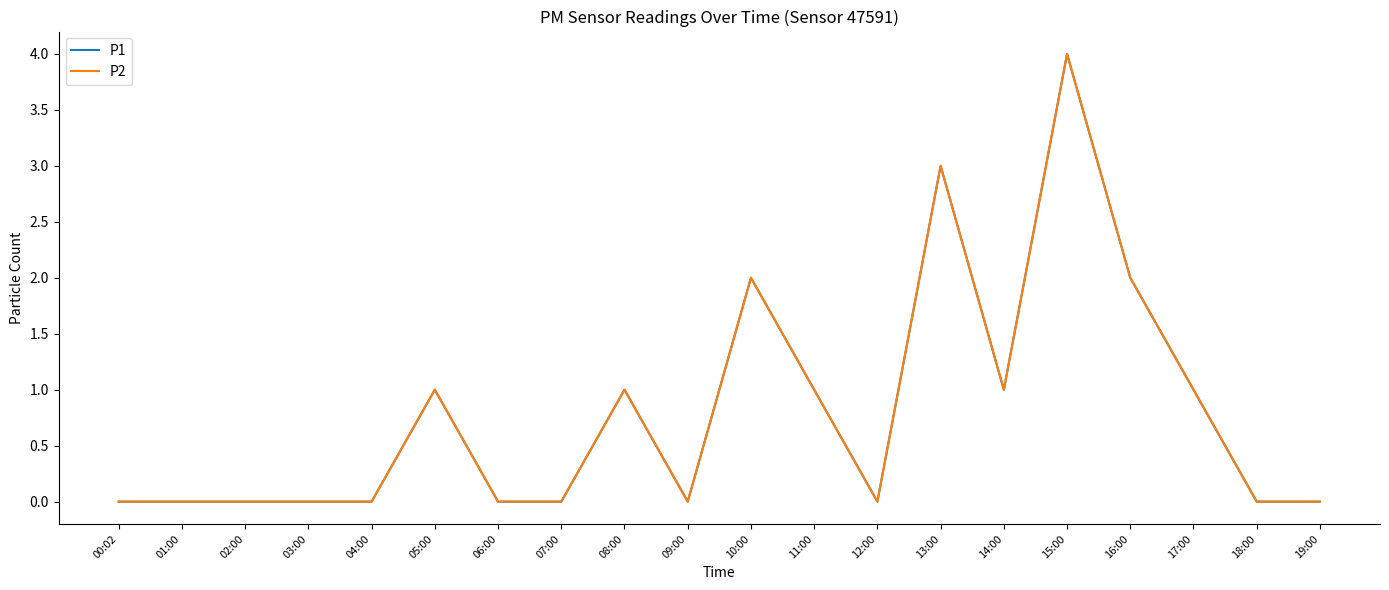

True or false: P2 and P1 intersect in this chart.

False